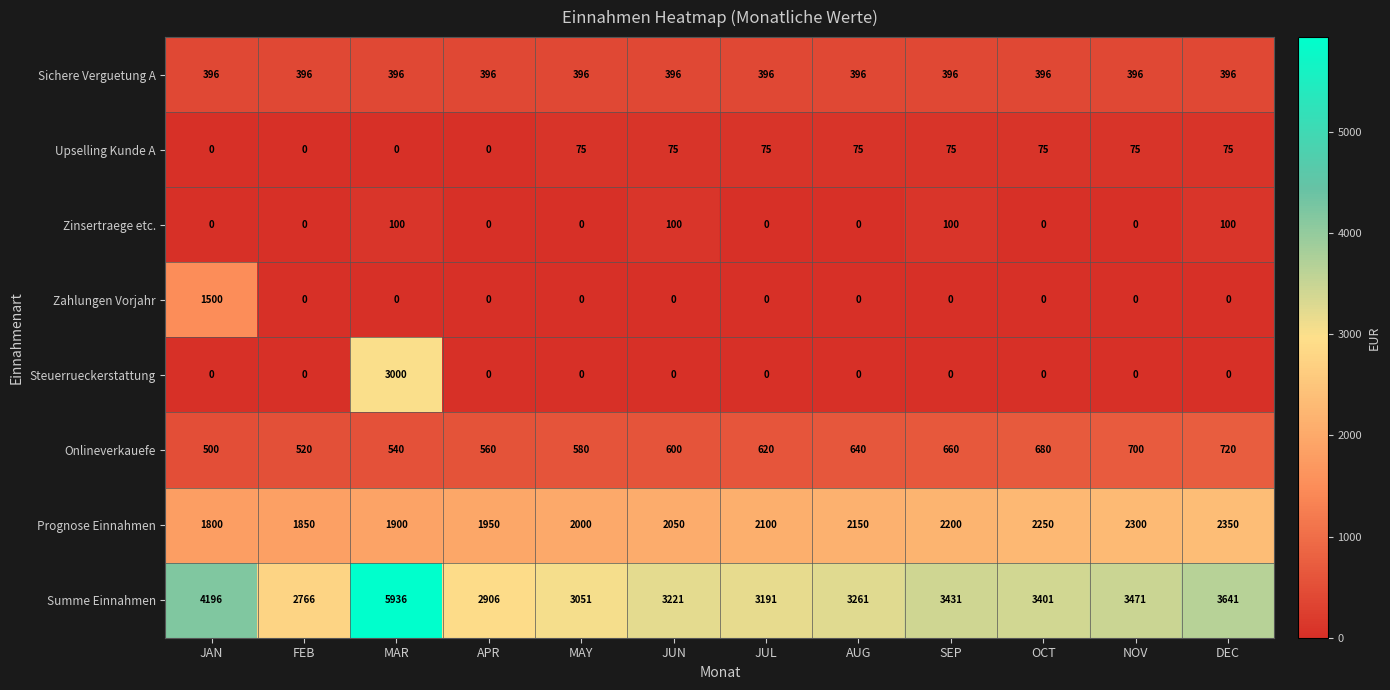

List the series in order of their peak value, highest first.

Summe Einnahmen, Steuerrueckerstattung, Prognose Einnahmen, Zahlungen Vorjahr, Onlineverkauefe, Sichere Verguetung A, Zinsertraege etc., Upselling Kunde A